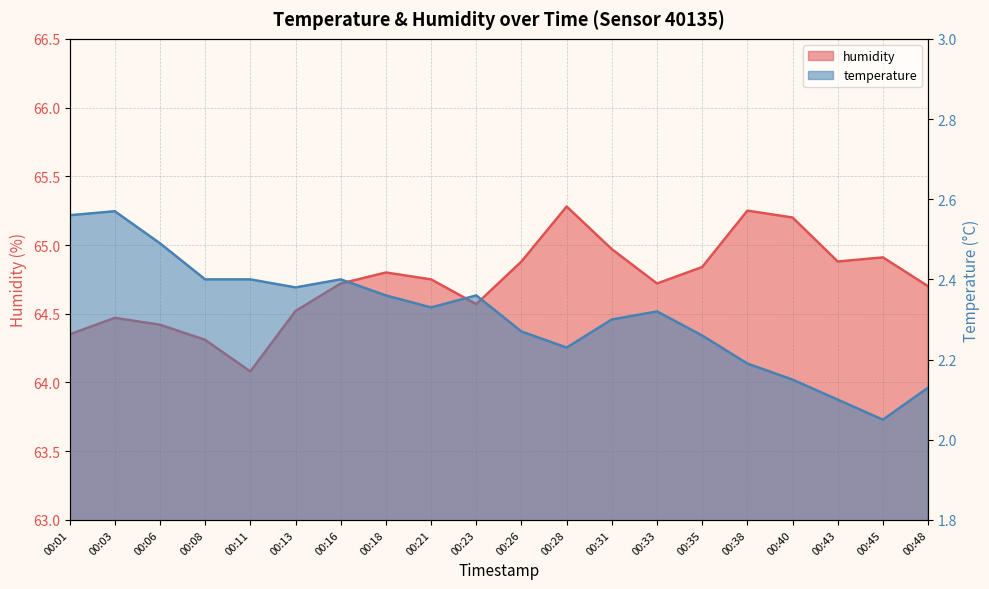

Which series changed the most between 00:16 and 00:35?

temperature